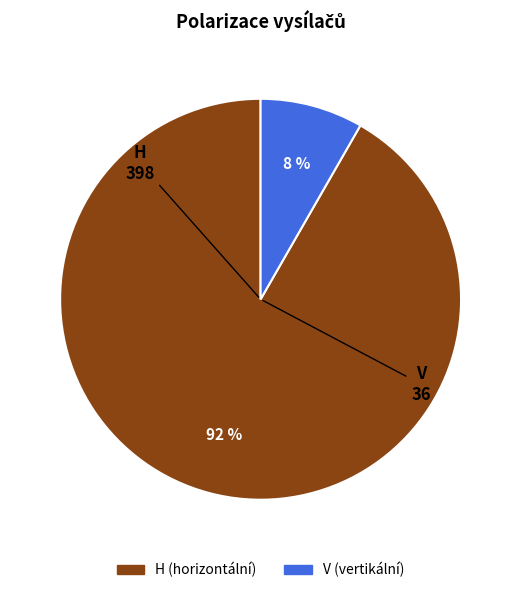

Is the sum of V and H greater than half?

Yes